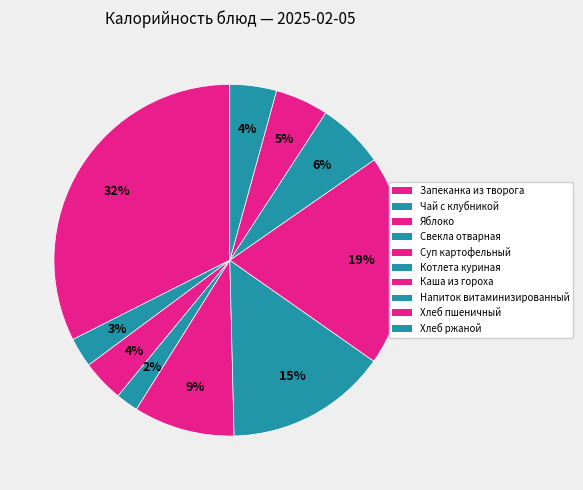

Is the sum of Запеканка из творога and Хлеб ржаной greater than half?

No